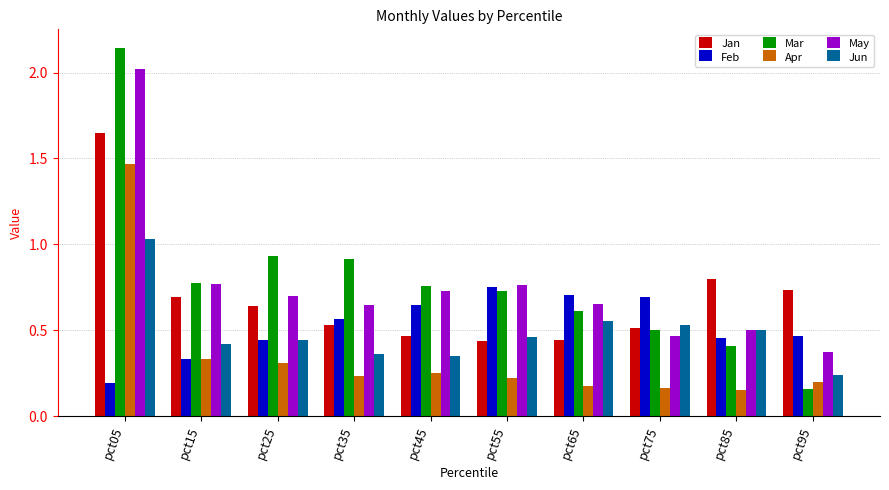

Which series changed the most between pct25 and pct75?

Mar